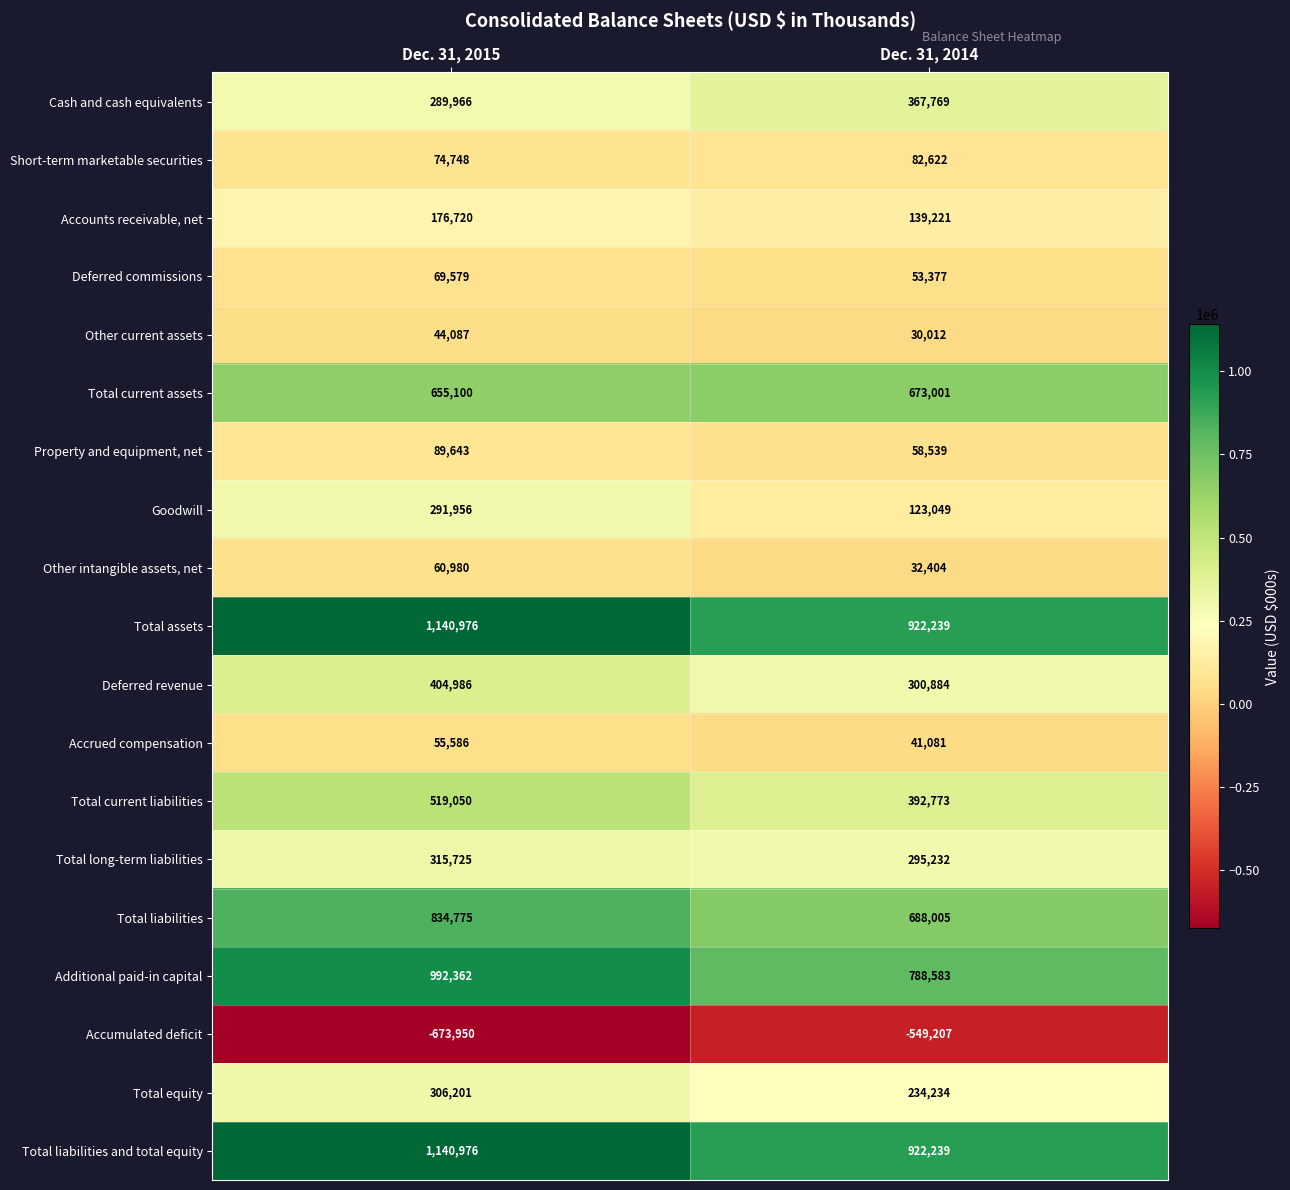

What is the average value of the Other intangible assets, net series?

46692